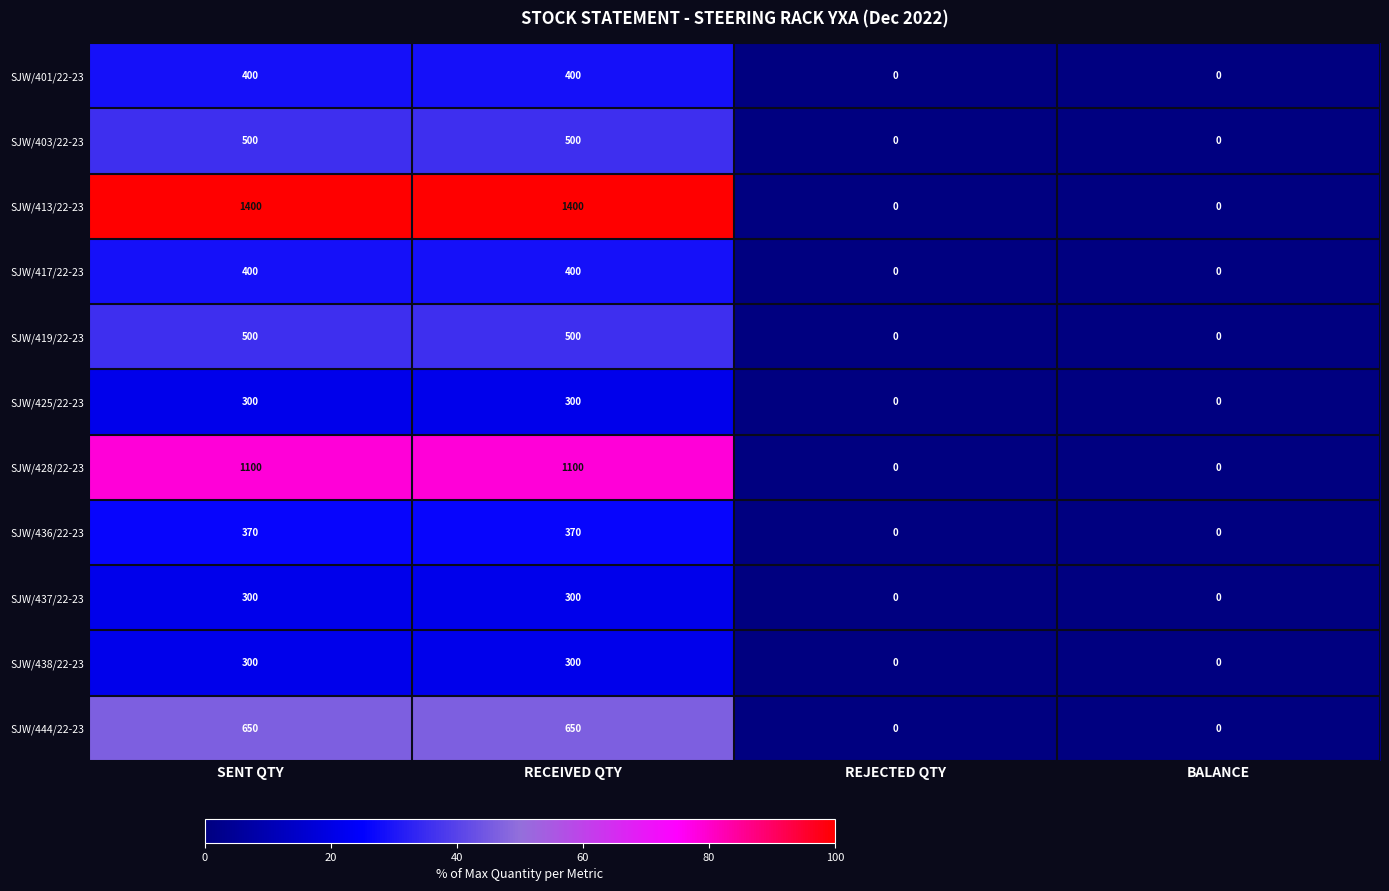

Count the number of categories in the chart.

4